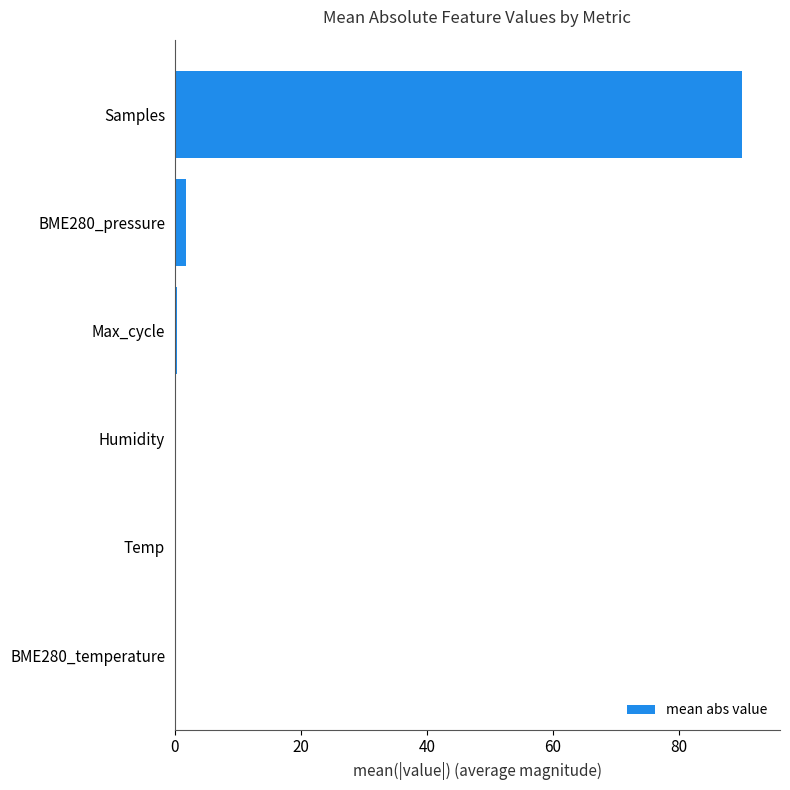

Is it true that the value at Humidity is 0.0?

True